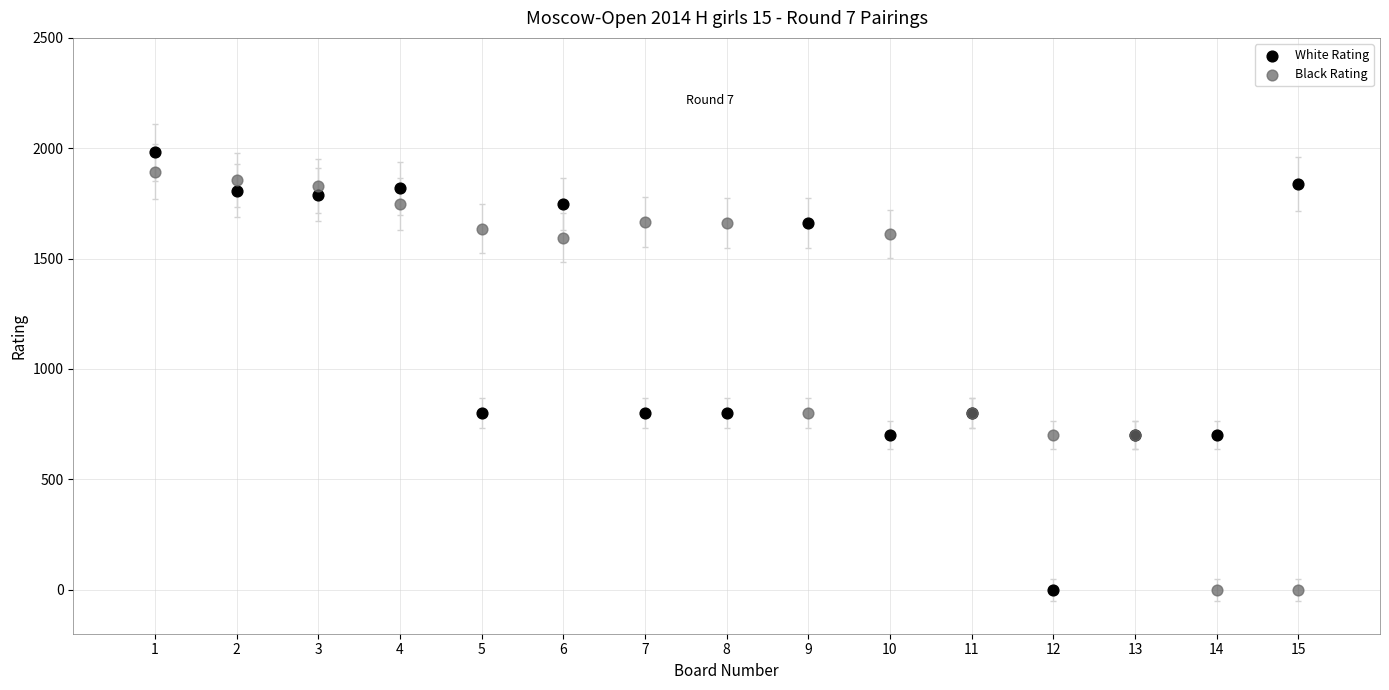

Which series reaches the maximum Y coordinate?

White Rating